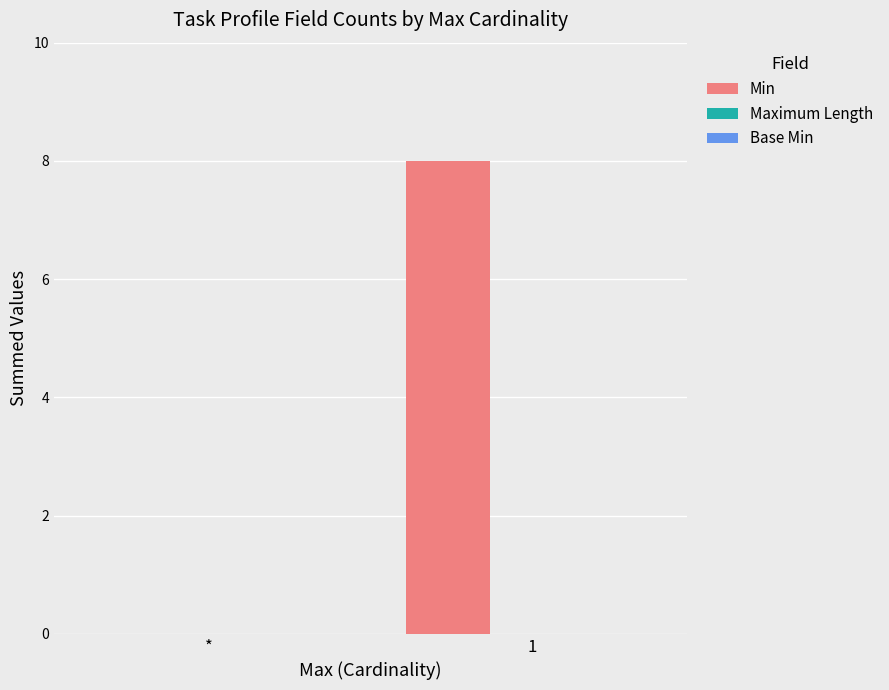

What is the greatest value displayed?

8